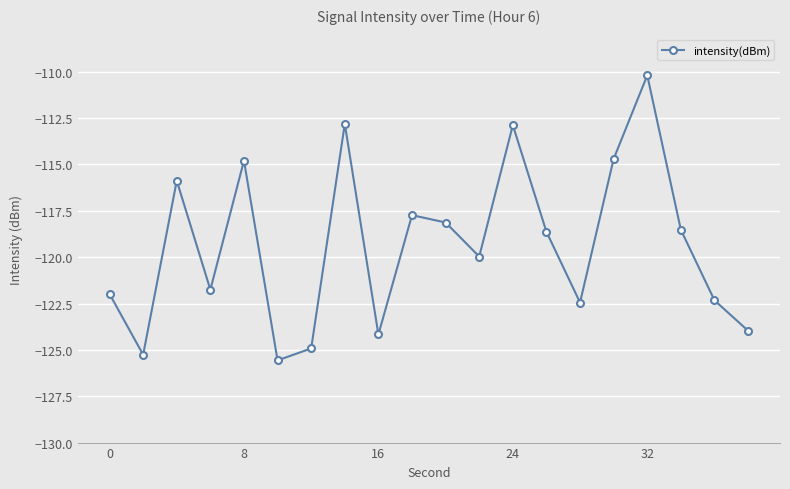

How many interior local peaks (higher than both neighbors) does the data have?

6